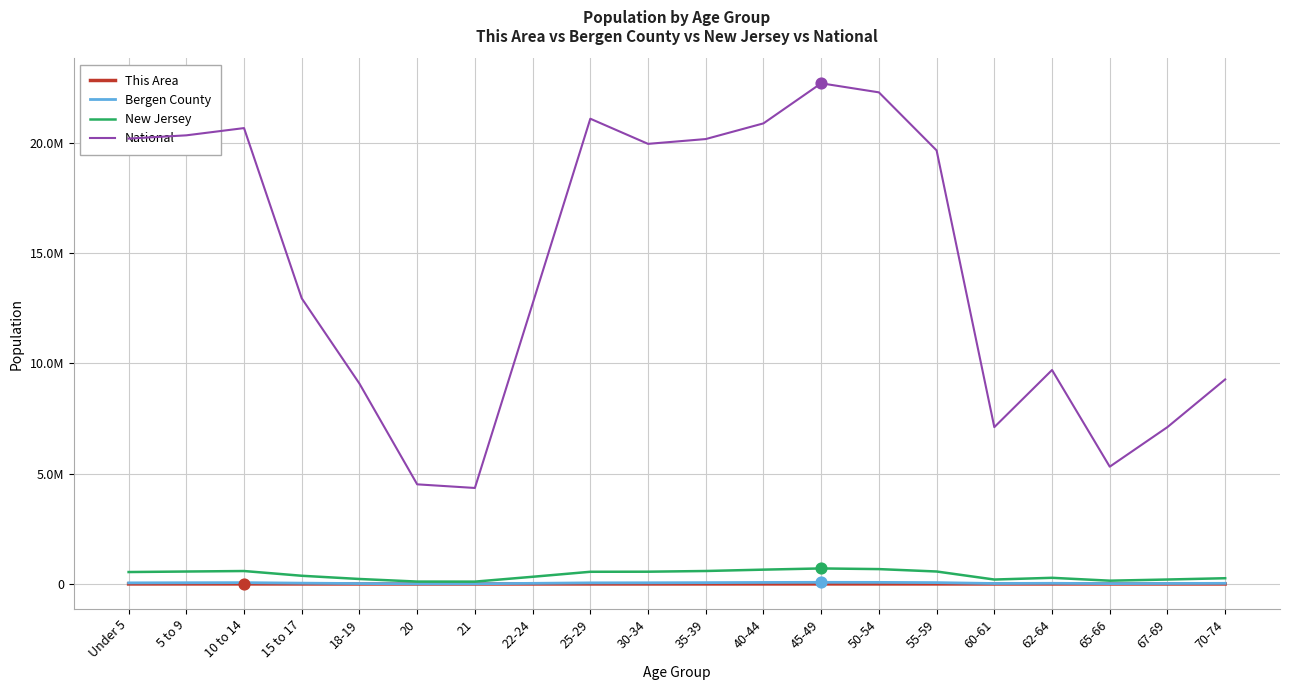

What is the total value across all series at 21?

4469681